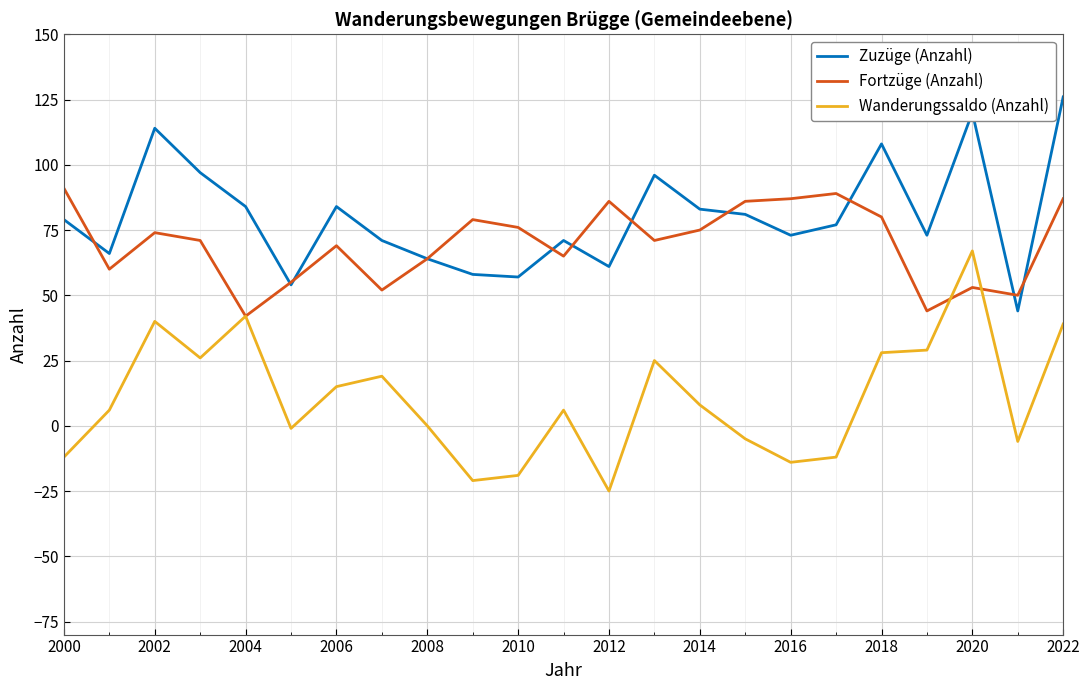

In Zuzüge (Anzahl), how many points are higher than both neighbors (excluding endpoints)?

6